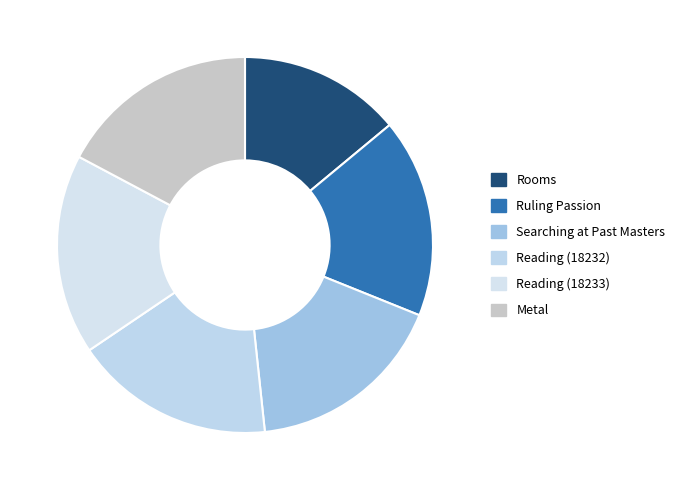

Combined, do Reading (18232) and Searching at Past Masters account for over 50%?

No